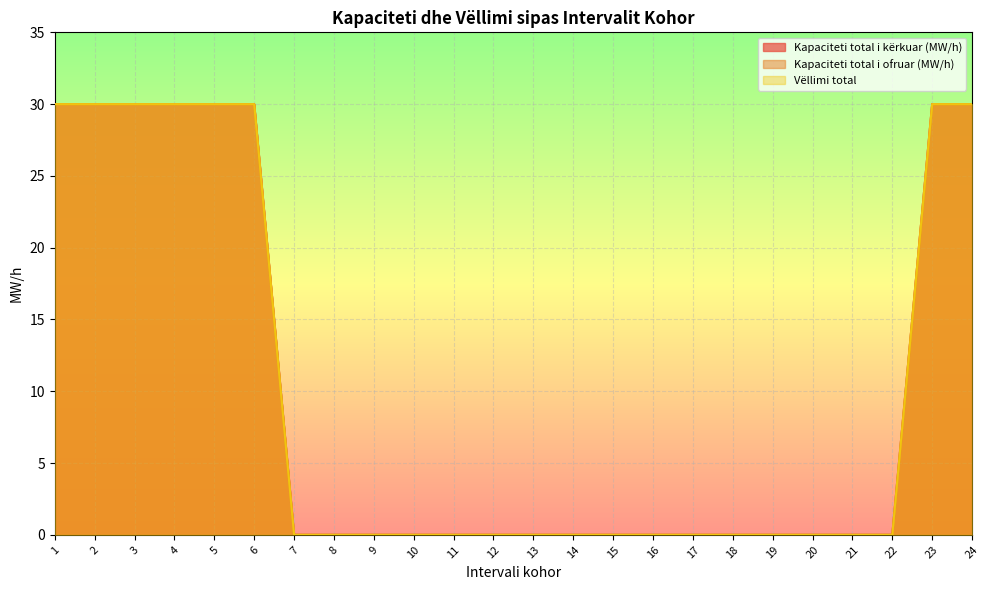

Read the Kapaciteti total i ofruar (MW/h) value at 6, to the nearest 10.

30